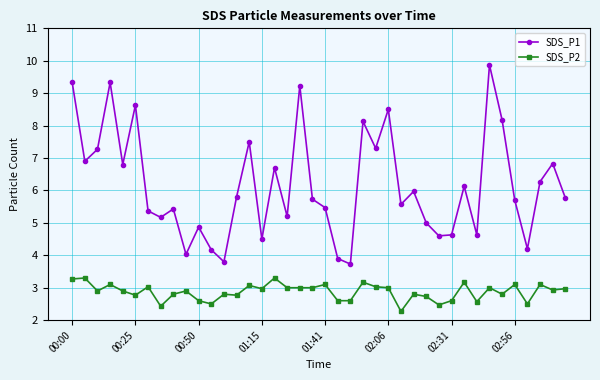

Which series has the largest range (max minus min)?

SDS_P1